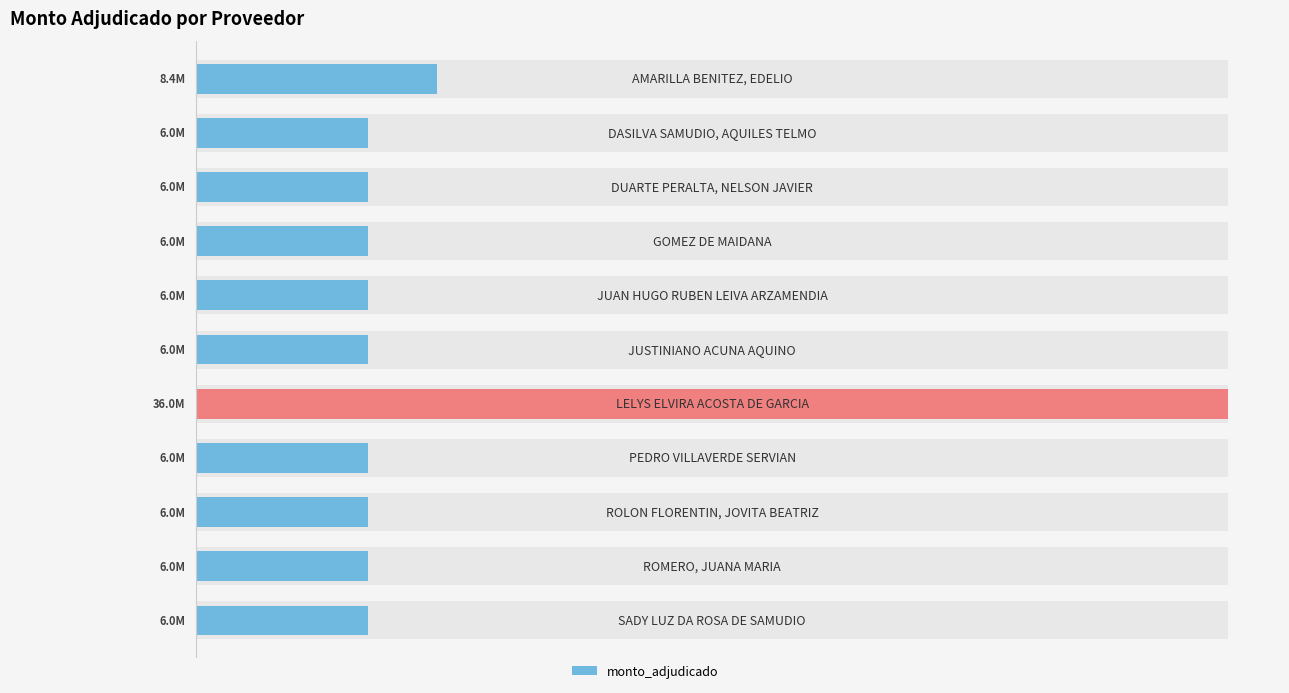

What value does the data have at 2?

6000000